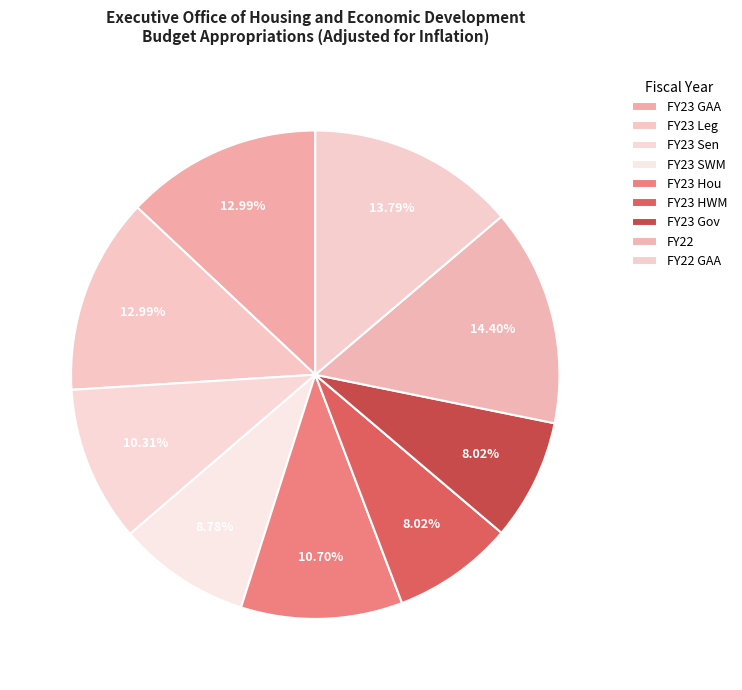

Rank the categories by value from highest to lowest.

FY22, FY22 GAA, FY23 GAA, FY23 Leg, FY23 Hou, FY23 Sen, FY23 SWM, FY23 Gov, FY23 HWM